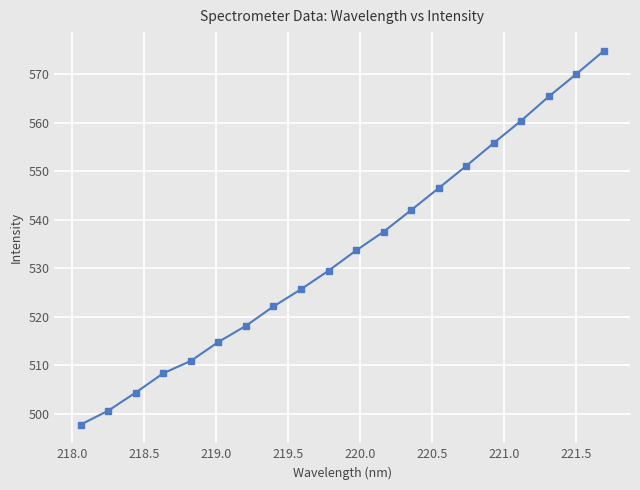

How many lines are shown in the chart?

1